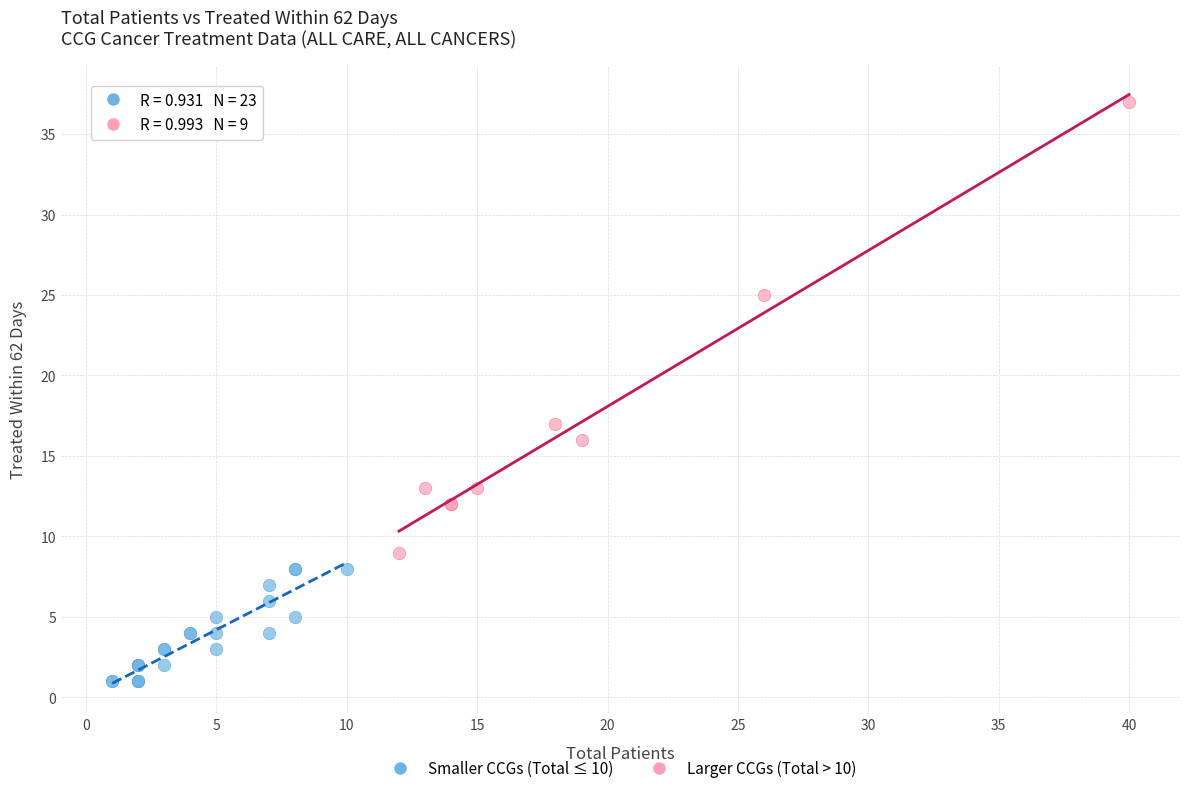

Which series reaches the minimum Y coordinate?

Smaller CCGs (Total ≤ 10)